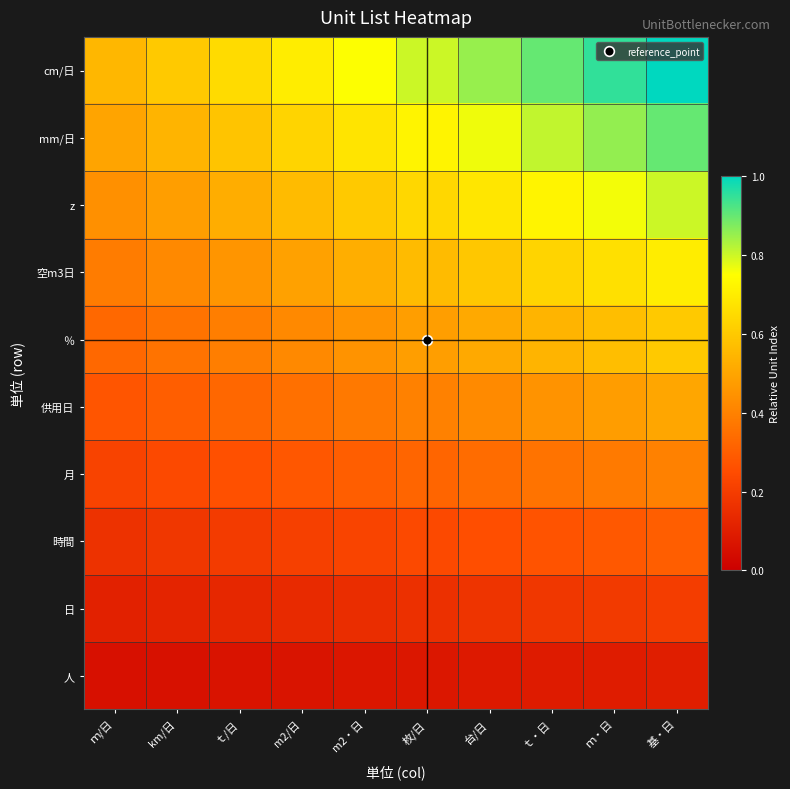

What is the minimum value shown in the chart?

0.1